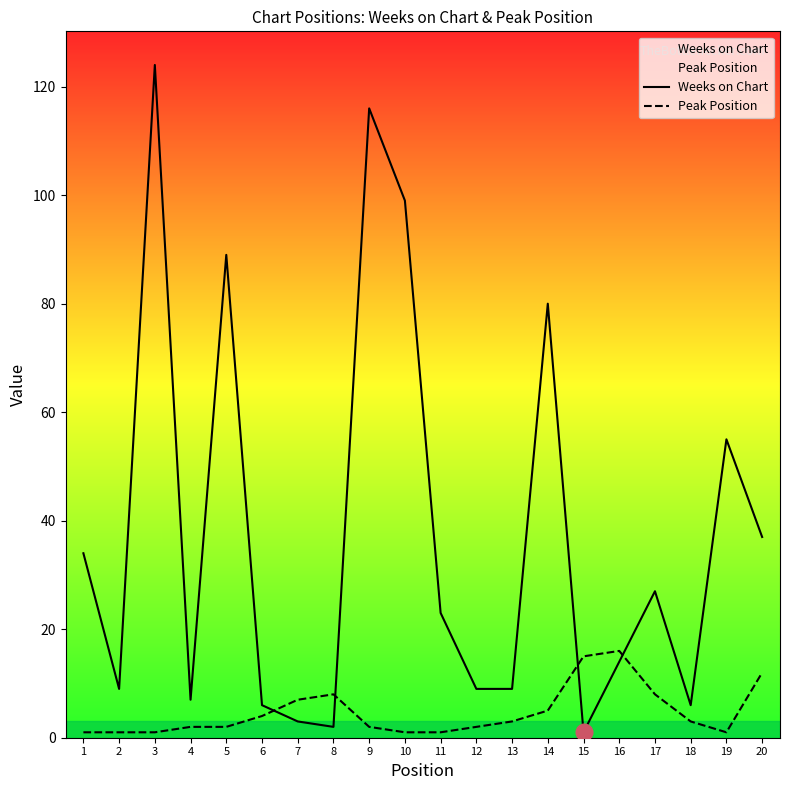

Between which two adjacent categories do Peak Position and Weeks on Chart first intersect?

6 and 7